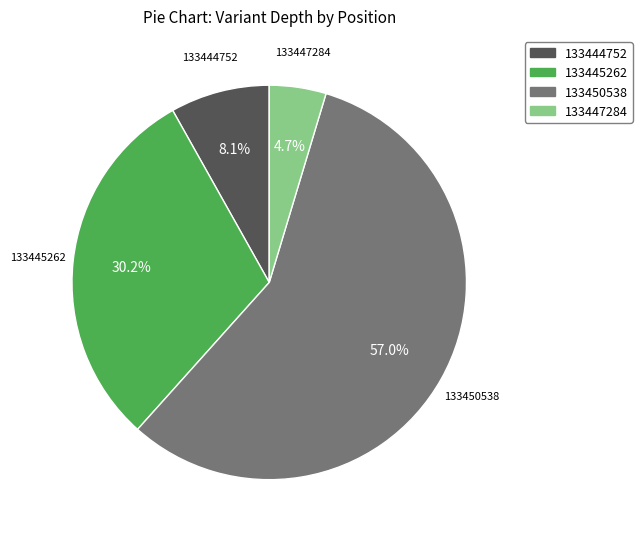

Which category has the smallest portion of the pie?

133447284